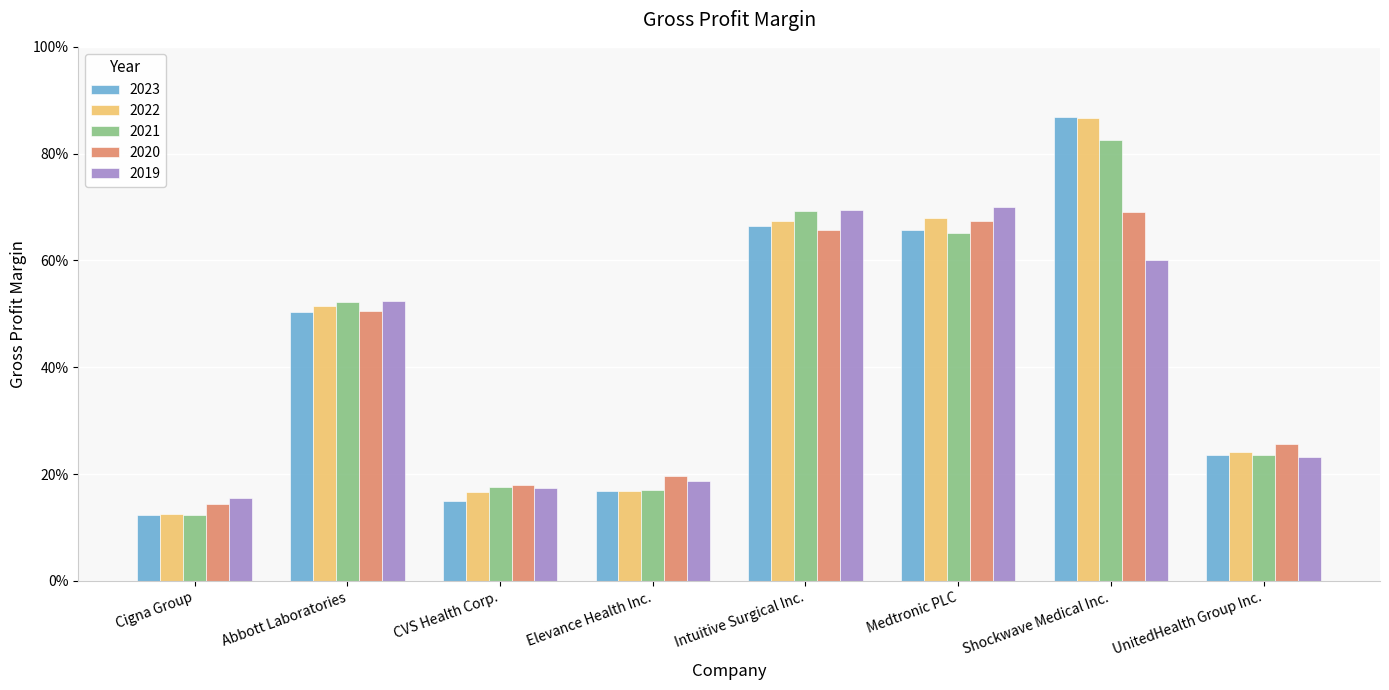

Is it true that 2019 equals 0.3 at CVS Health Corp.?

False